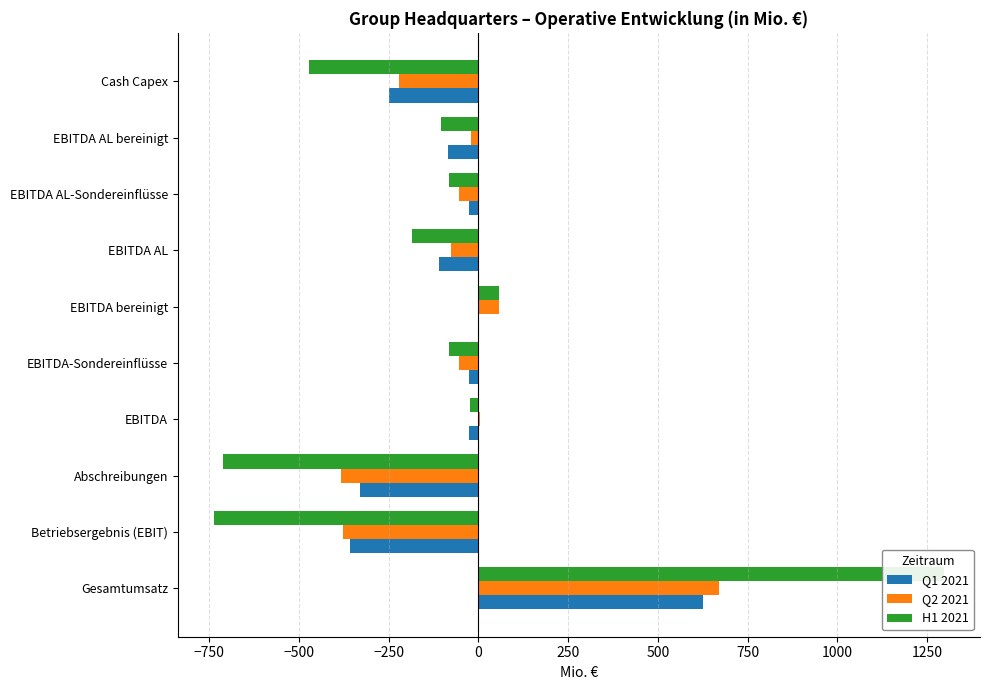

Rank the series at Abschreibungen from highest to lowest value.

Q1 2021, Q2 2021, H1 2021